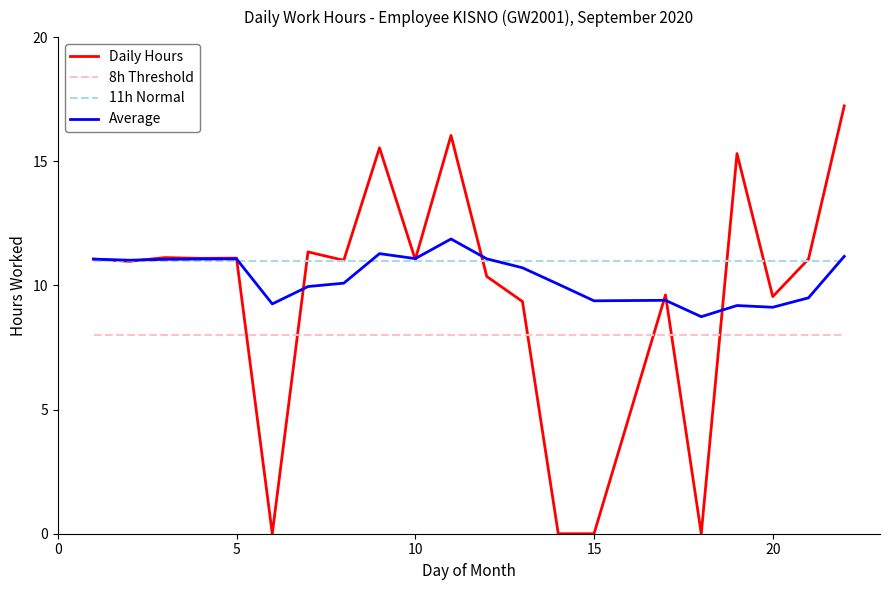

List the series in order of their peak value, lowest first.

8h Threshold, 11h Normal, Average, Daily Hours